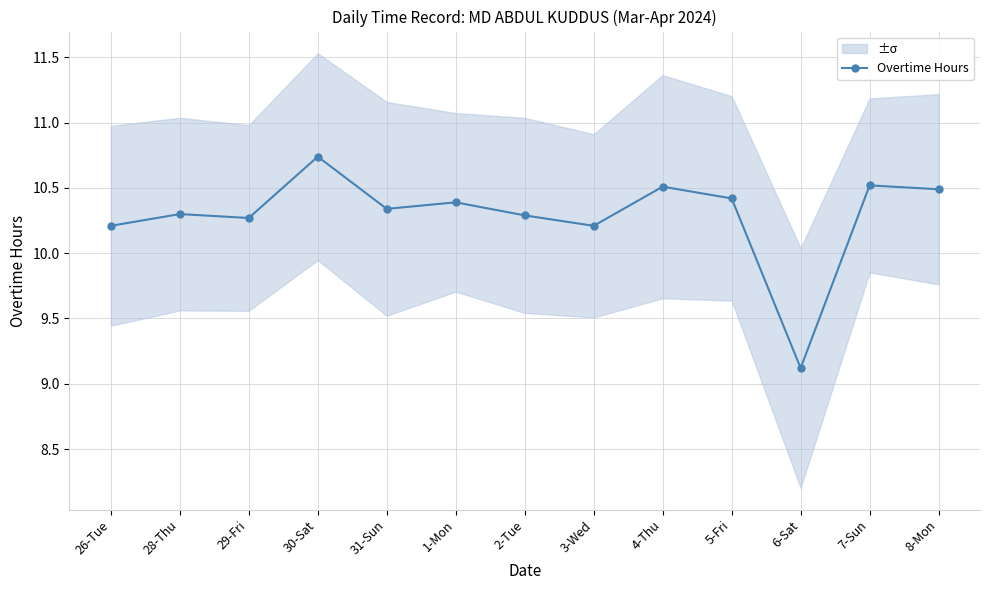

True or false: the data shows 10.5 at 8-Mon.

True